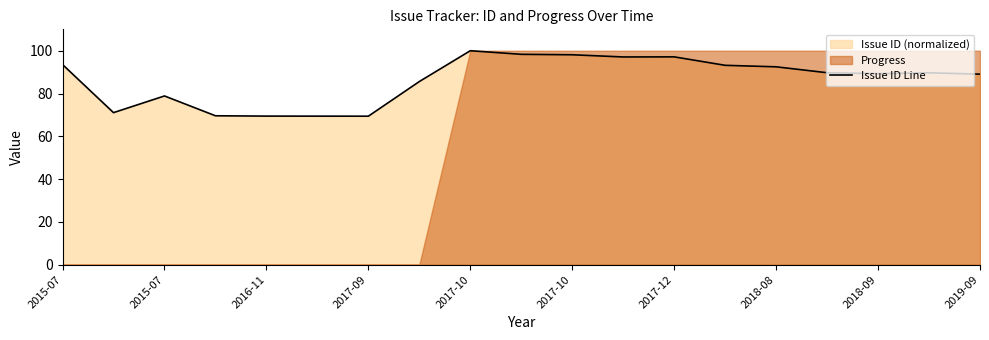

Which label corresponds to the largest value in the chart?

2017-10